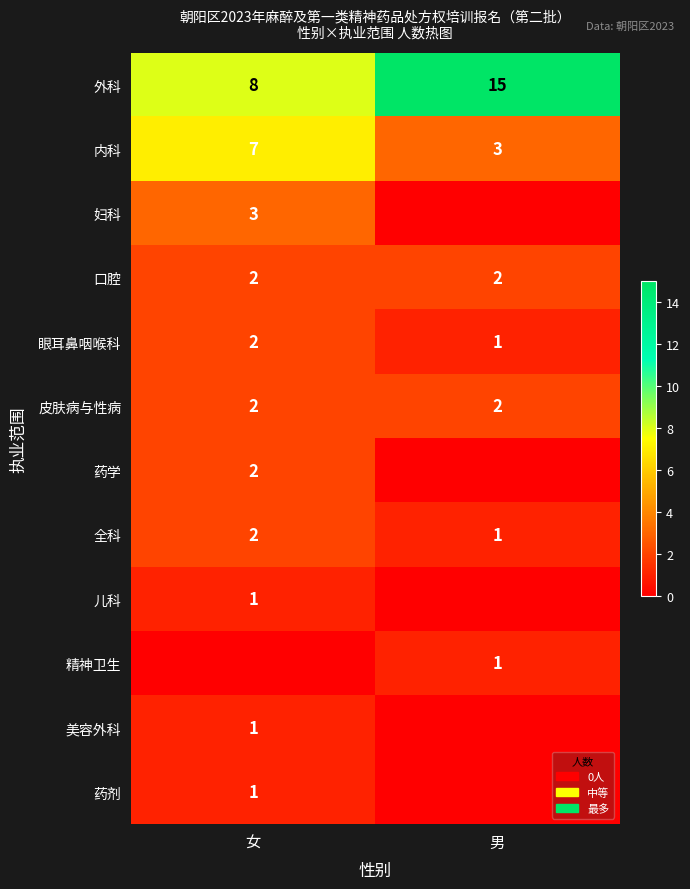

At which category is the sum across all series the highest?

女